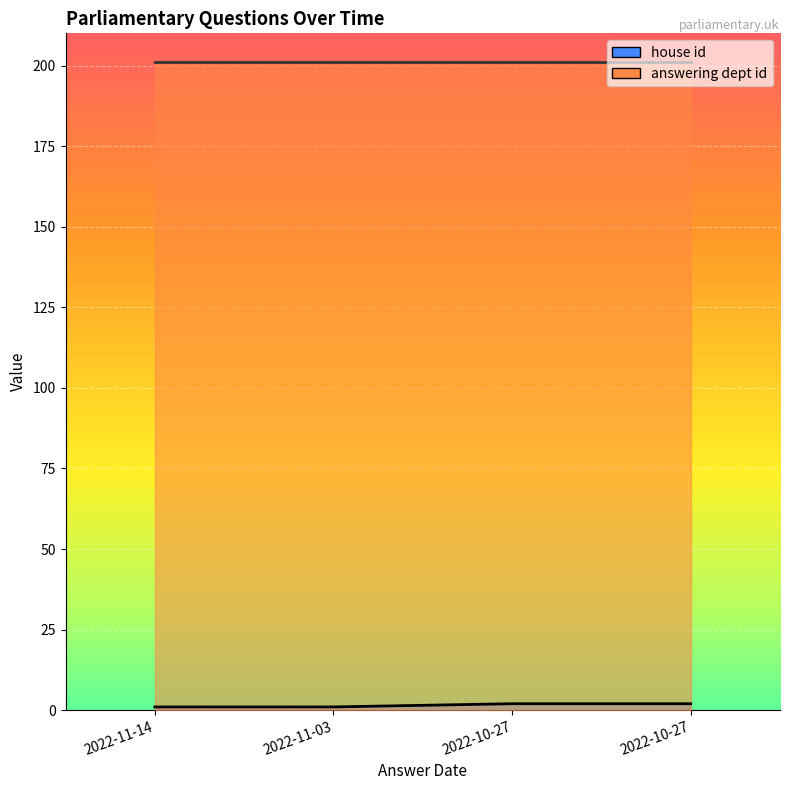

Which category has the highest value across all series?

2022-10-27